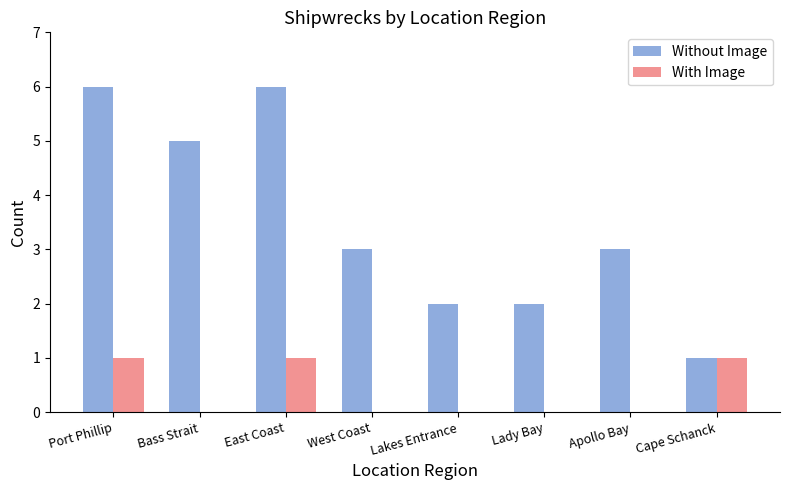

Count the number of data series in this chart.

2